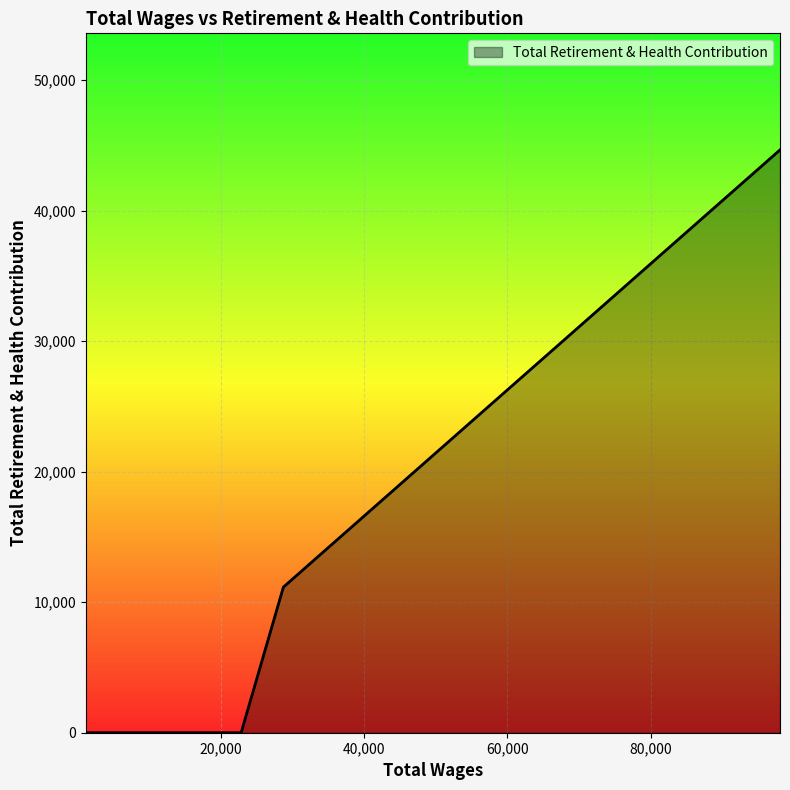

How many values exceed 0?

2